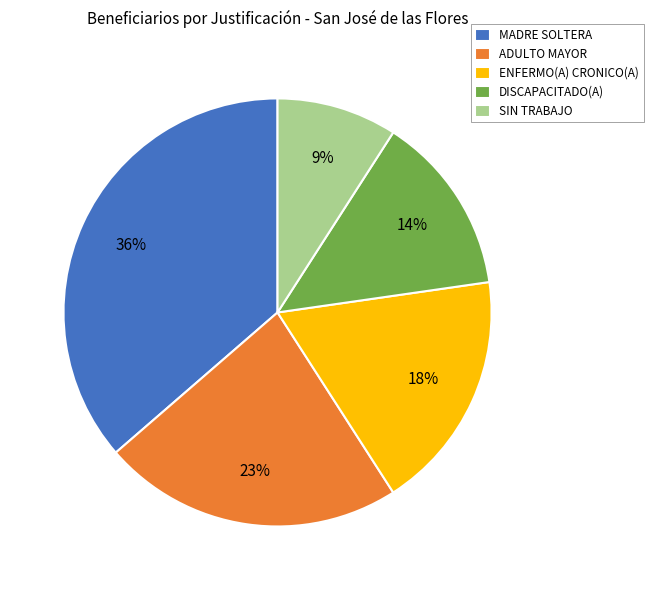

Is it true that ENFERMO(A) CRONICO(A) is 27% of the pie?

False